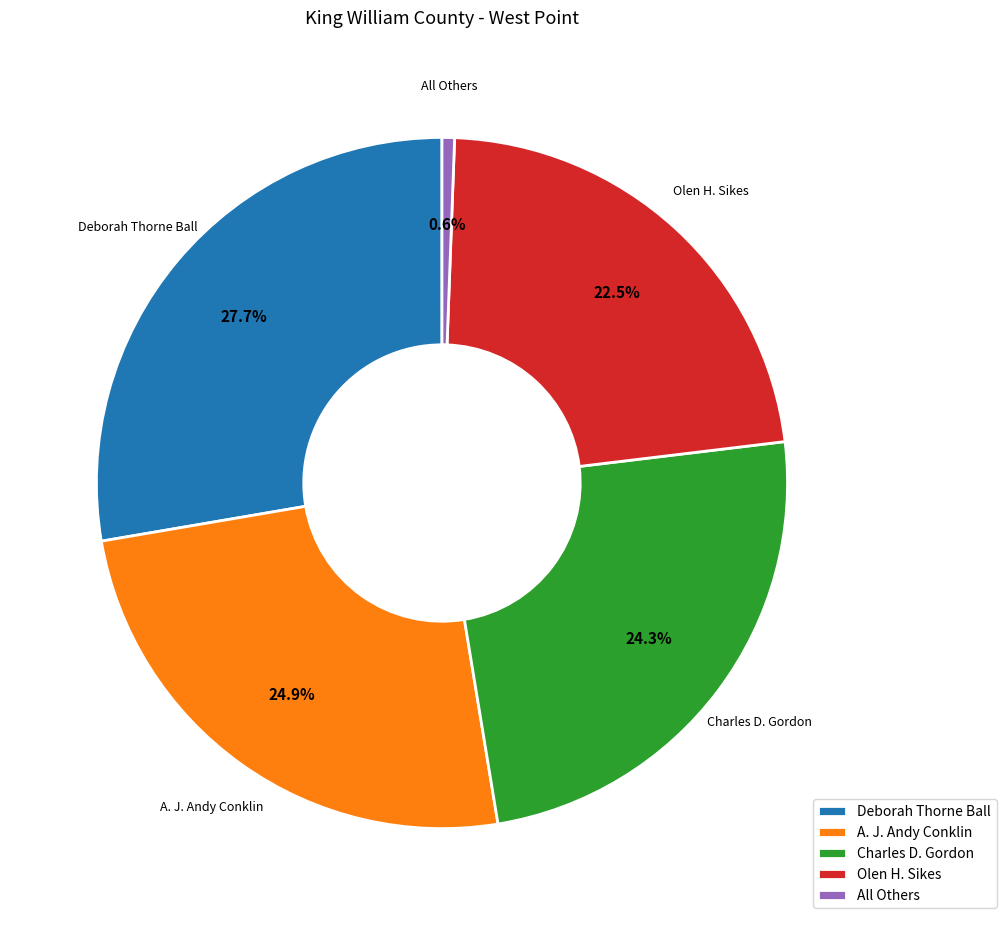

True or false: A. J. Andy Conklin accounts for 31% of the total.

False